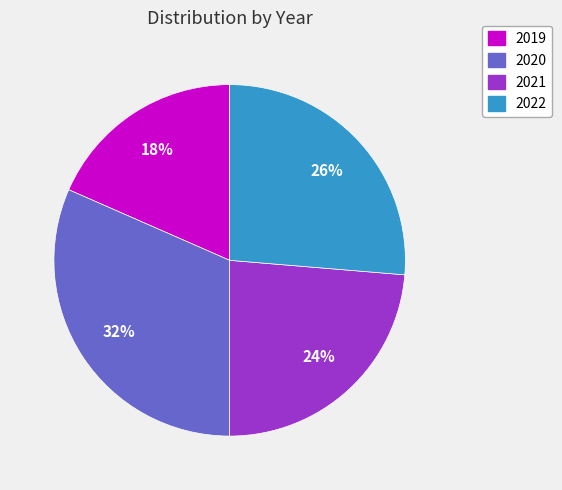

Combined, do 2020 and 2021 account for over 50%?

Yes